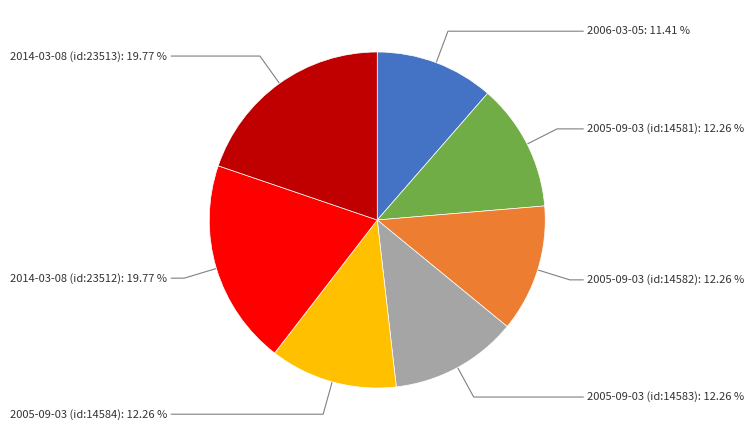

Is there a majority slice in this chart?

No